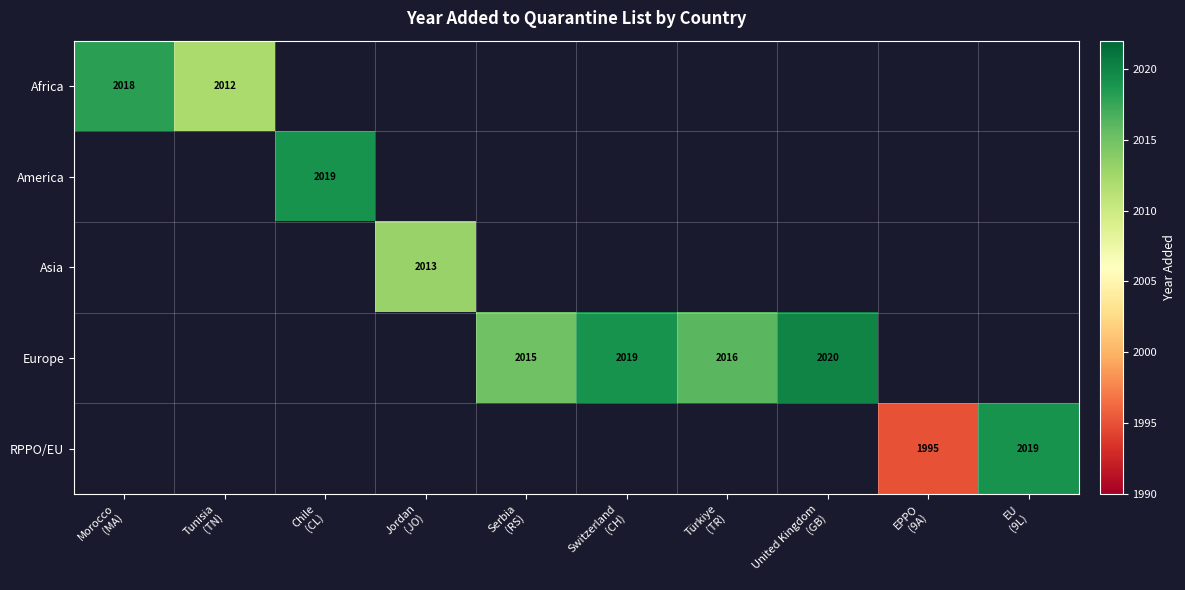

Which label corresponds to the smallest value in the chart?

EPPO
(9A)